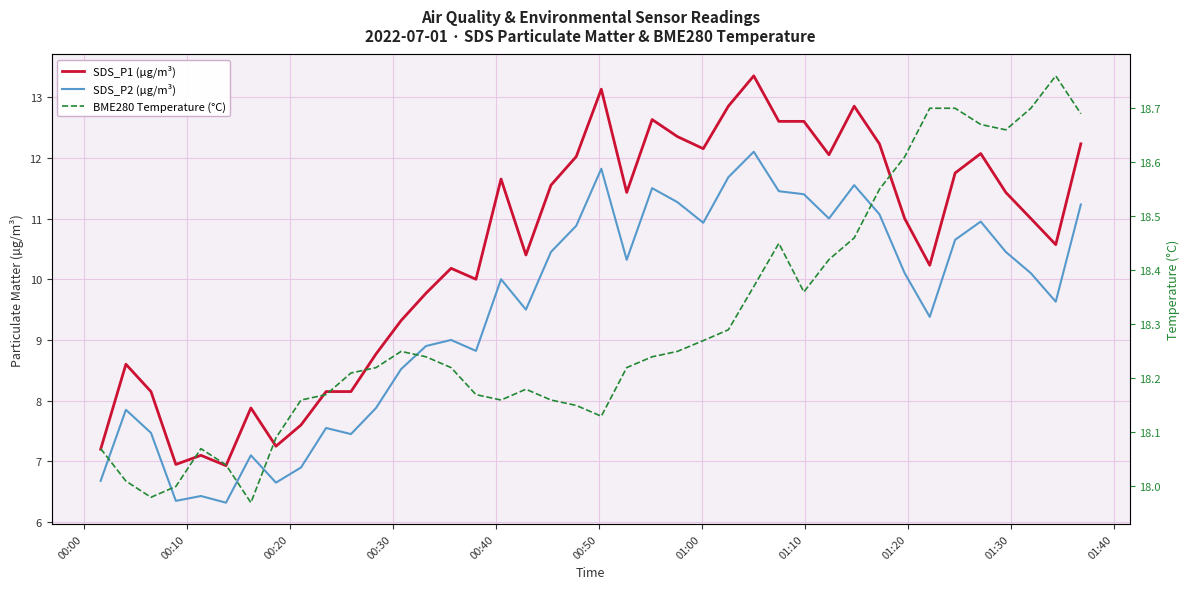

Which series has the widest spread of values?

SDS_P1 (µg/m³)